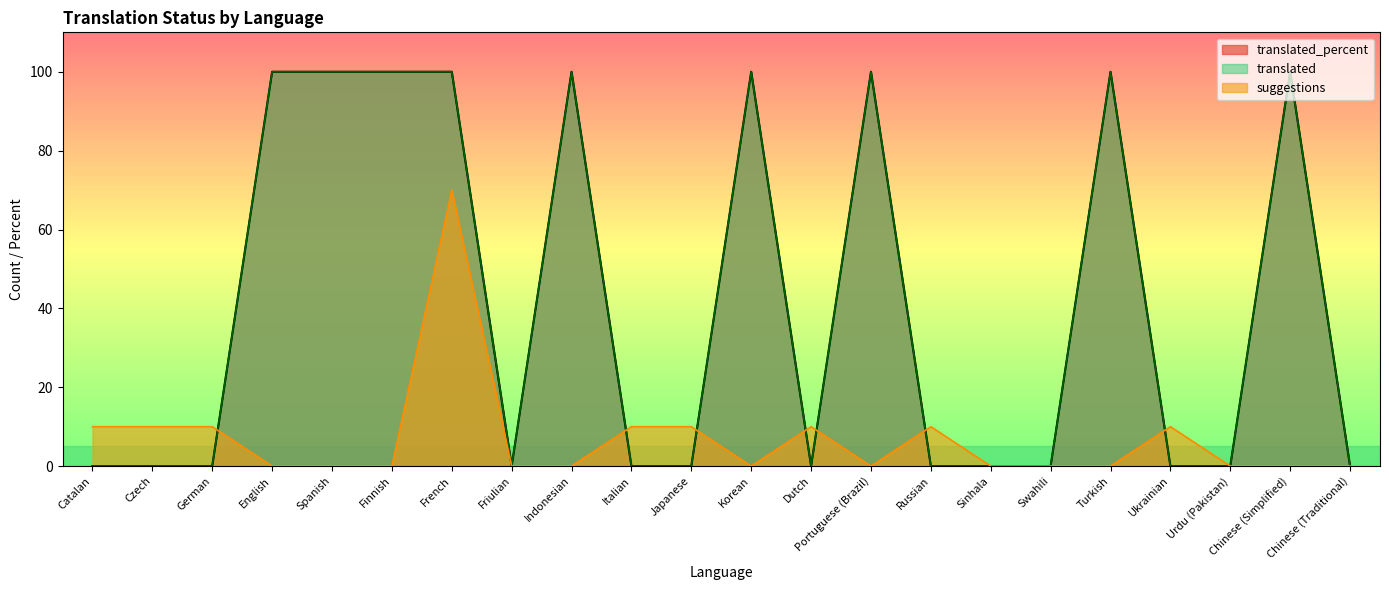

The suggestions series shows 5 at German. True or false?

False